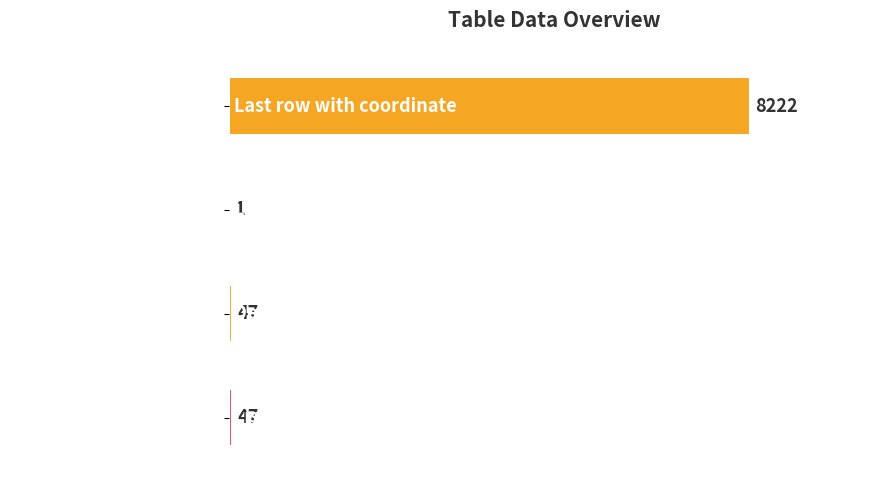

Reading top to bottom, transcribe all the data shown in this chart.

Last row with coordinate=8222	Last col with coordinate=1	Definition rows=47	List rows=47